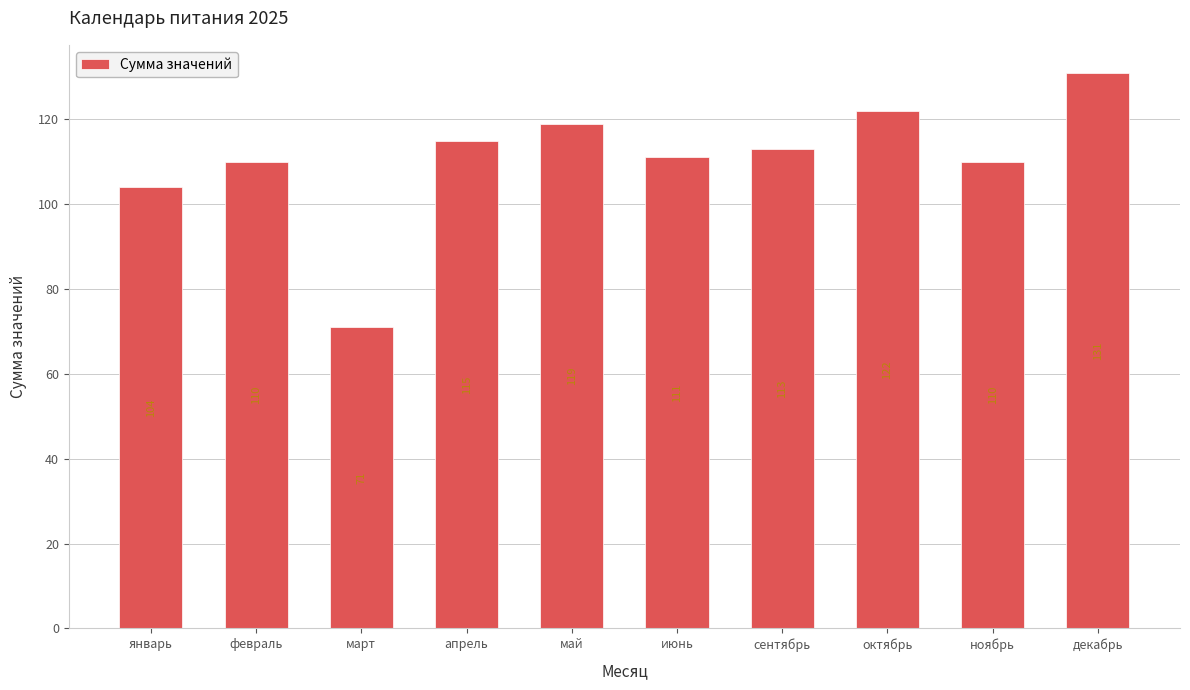

What is the greatest value displayed?

131